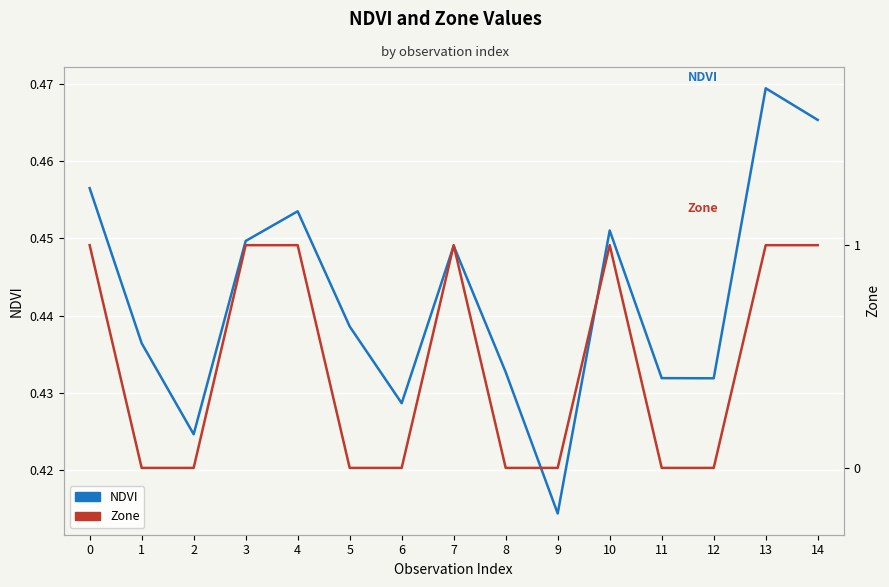

Rank the series at 7 from lowest to highest value.

NDVI, Zone